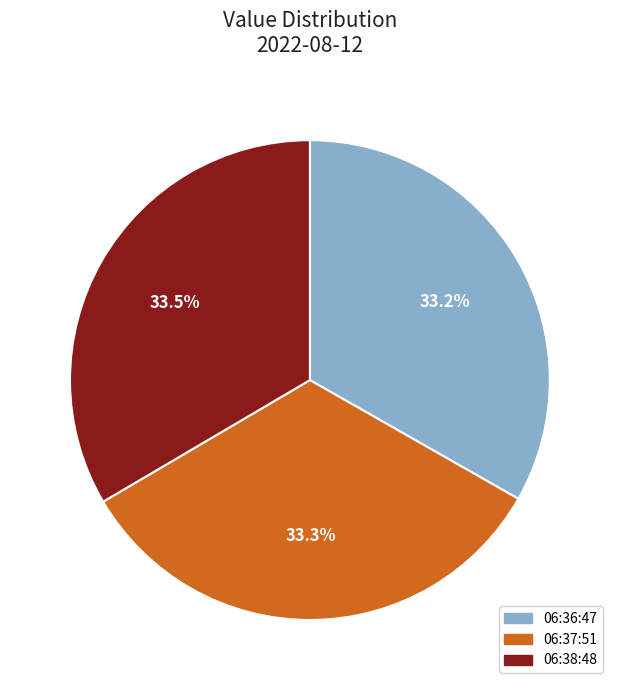

Approximately how many times larger is the value at 06:36:47 compared to 06:38:48?

1.0